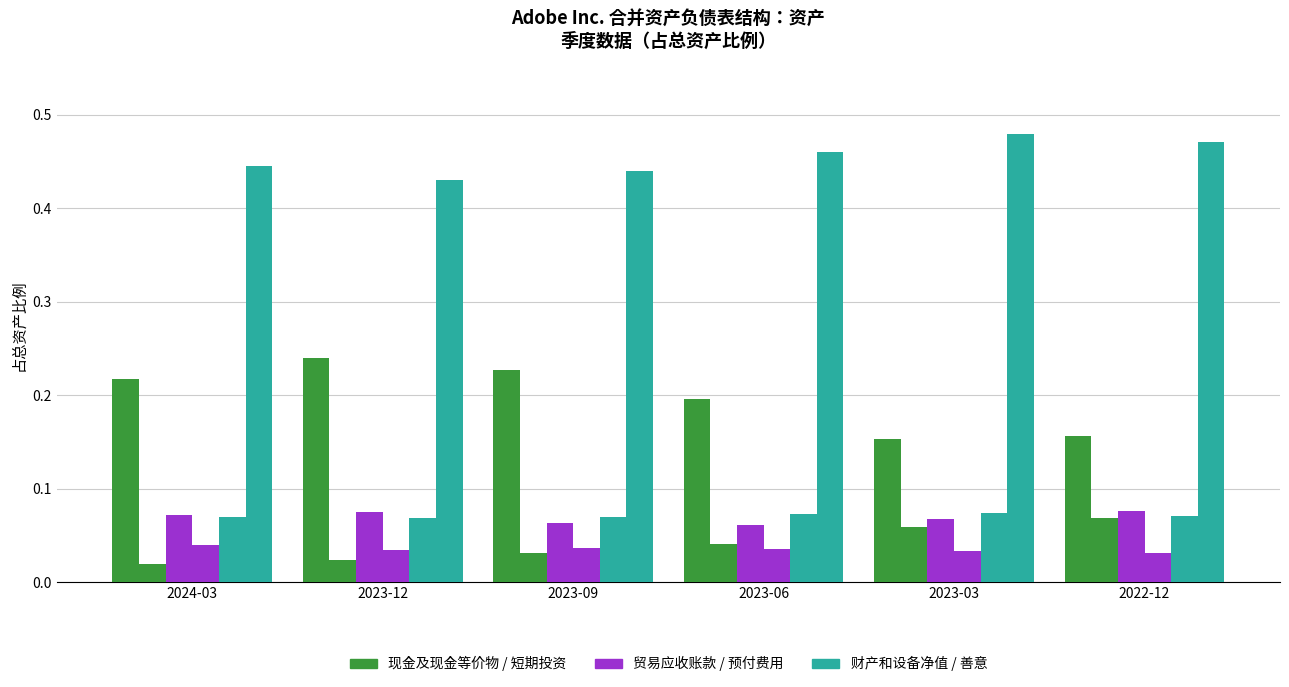

At which category is the sum across all series the highest?

2022-12